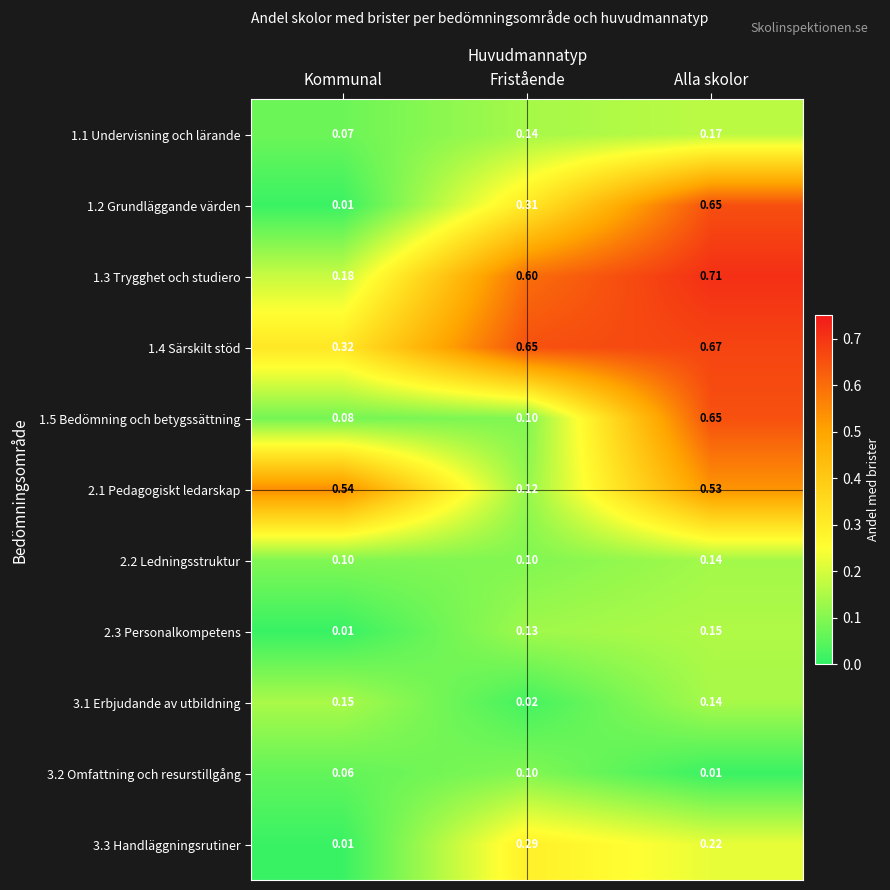

At which category is the sum across all series the highest?

Alla skolor